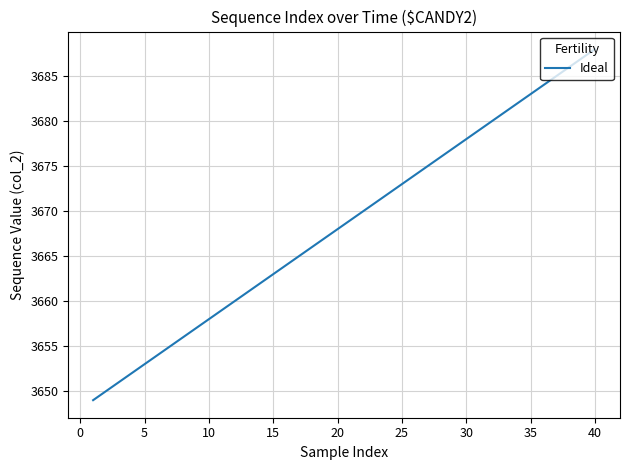

What is the difference between the second highest and second lowest values?

37